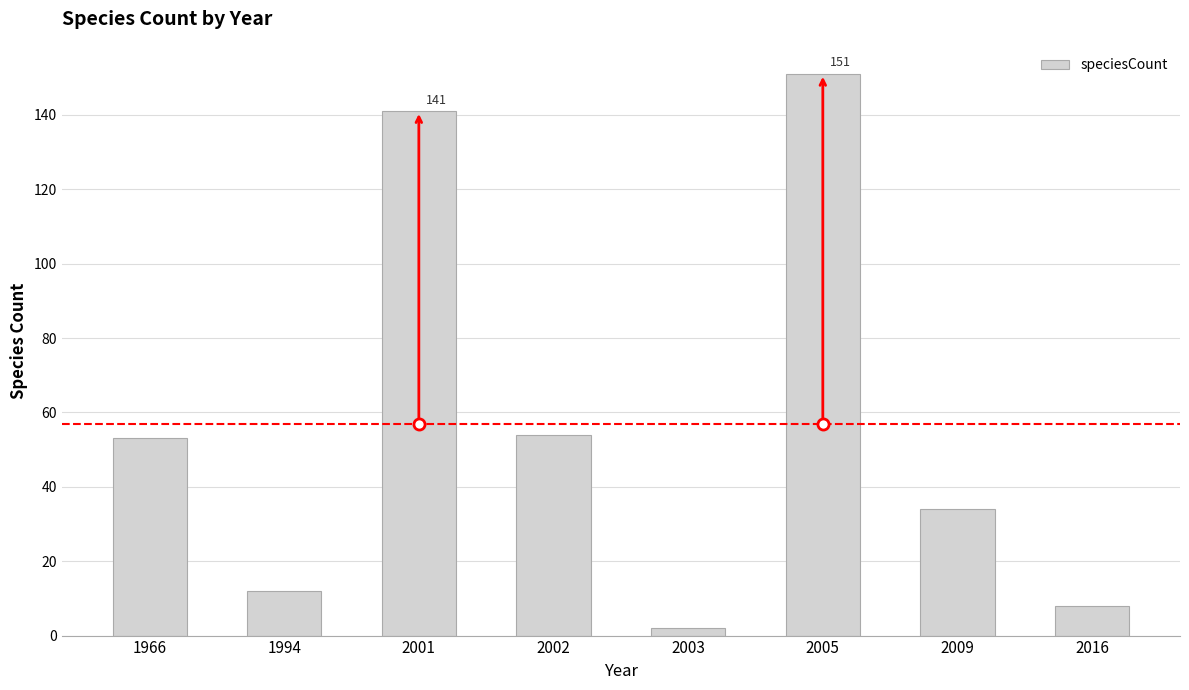

What is the difference between the maximum and minimum values?

149